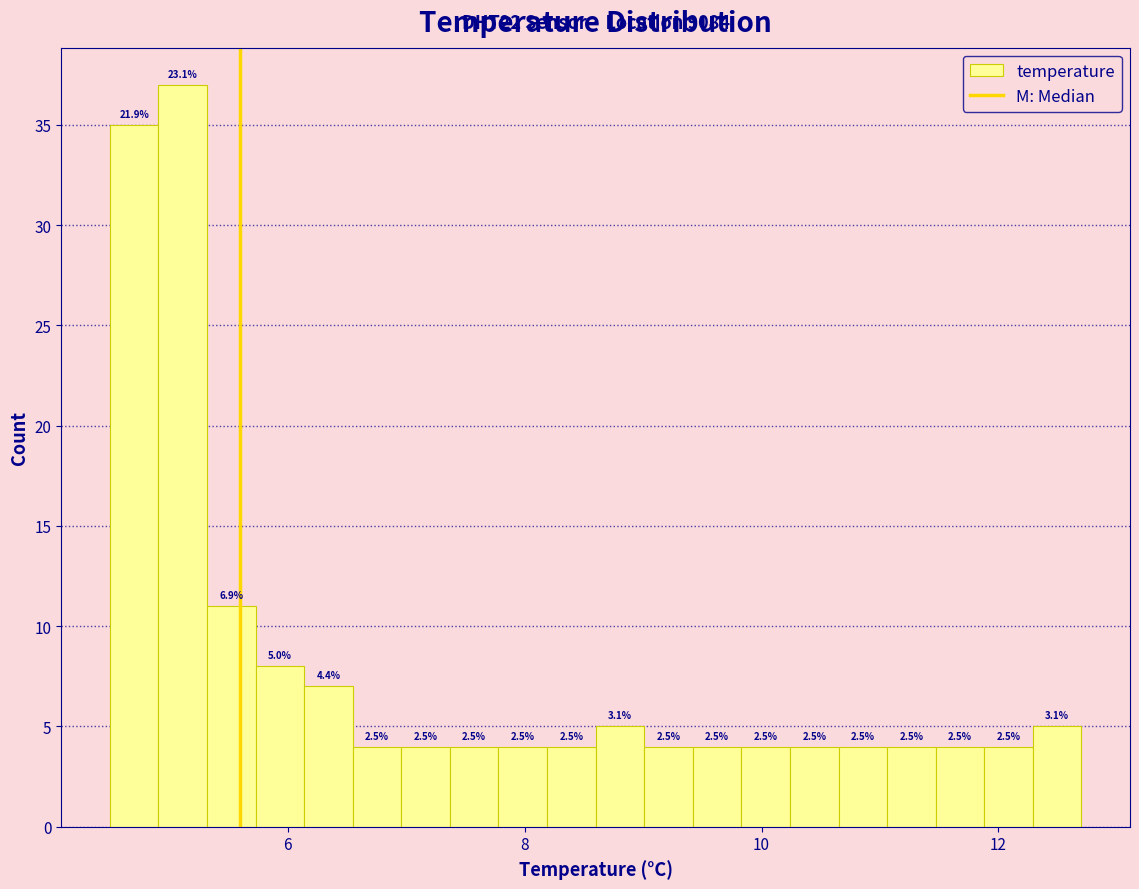

Read against the x-axis, roughly where is the centre of the tallest bar?

5.2